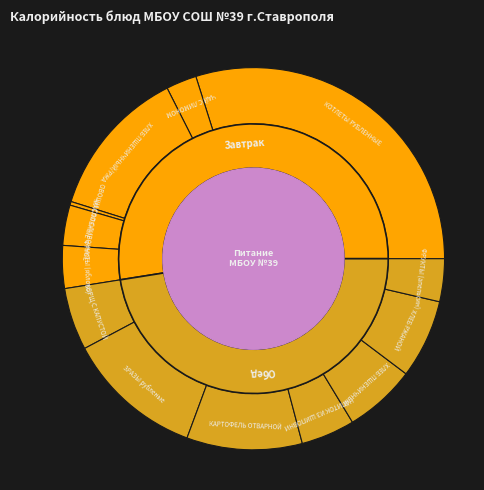

To the nearest percent, what portion does ЧАЙ С ЛИМОНОМ represent?

3%